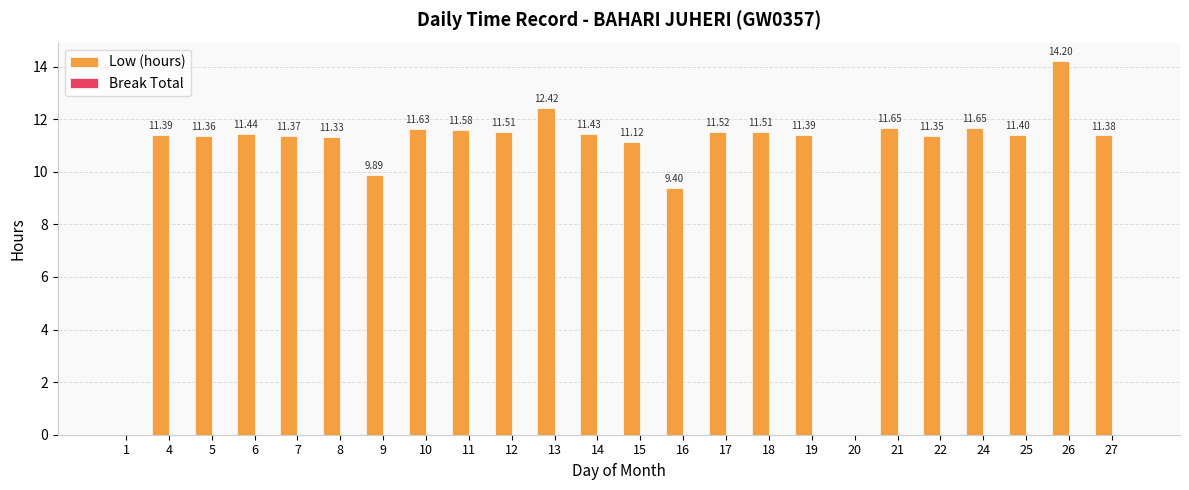

What is the sum of the values at 15 and 5?

22.5